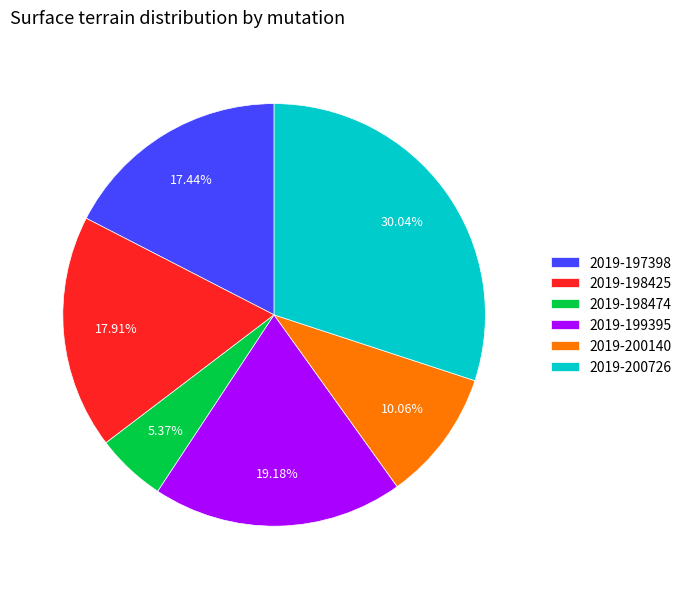

How many slices are in this pie chart?

6